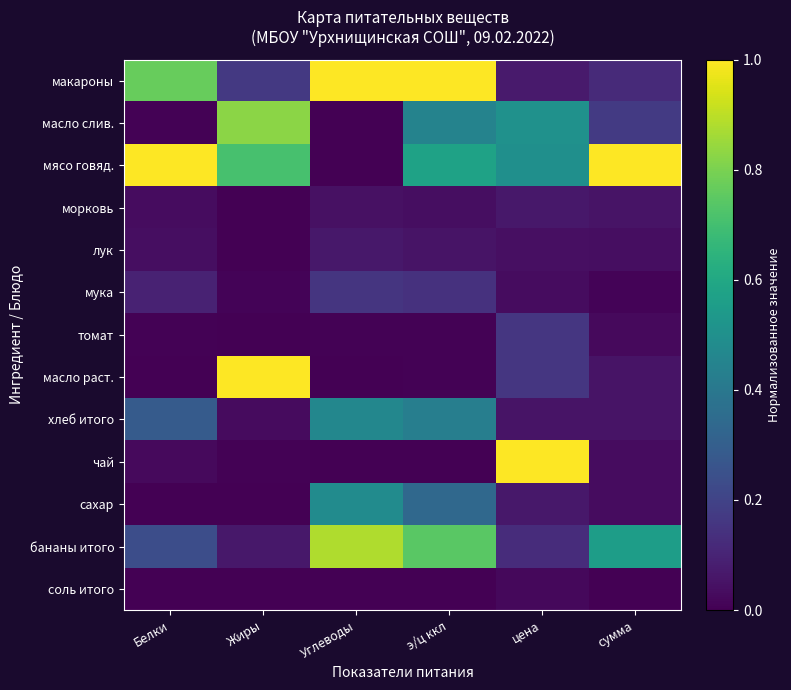

Reading left to right, transcribe all the data shown in this chart.

макароны: Белки=0.8	Жиры=0.2	Углеводы=1.0	э/ц ккл=1.0	цена=0.1	сумма=0.1
масло слив.: Белки=0.0	Жиры=0.8	Углеводы=0.0	э/ц ккл=0.4	цена=0.5	сумма=0.2
мясо говяд.: Белки=1.0	Жиры=0.7	Углеводы=0.0	э/ц ккл=0.6	цена=0.5	сумма=1.0
морковь: Белки=0.0	Жиры=0.0	Углеводы=0.0	э/ц ккл=0.0	цена=0.1	сумма=0.1
лук: Белки=0.0	Жиры=0.0	Углеводы=0.1	э/ц ккл=0.1	цена=0.0	сумма=0.0
мука: Белки=0.1	Жиры=0.0	Углеводы=0.2	э/ц ккл=0.1	цена=0.0	сумма=0.0
томат: Белки=0.0	Жиры=0.0	Углеводы=0.0	э/ц ккл=0.0	цена=0.2	сумма=0.0
масло раст.: Белки=0.0	Жиры=1.0	Углеводы=0.0	э/ц ккл=0.0	цена=0.2	сумма=0.1
хлеб итого: Белки=0.3	Жиры=0.0	Углеводы=0.5	э/ц ккл=0.4	цена=0.1	сумма=0.1
чай: Белки=0.0	Жиры=0.0	Углеводы=0.0	э/ц ккл=0.0	цена=1.0	сумма=0.0
сахар: Белки=0.0	Жиры=0.0	Углеводы=0.5	э/ц ккл=0.3	цена=0.1	сумма=0.0
бананы итого: Белки=0.2	Жиры=0.1	Углеводы=0.9	э/ц ккл=0.7	цена=0.1	сумма=0.6
соль итого: Белки=0.0	Жиры=0.0	Углеводы=0.0	э/ц ккл=0.0	цена=0.0	сумма=0.0